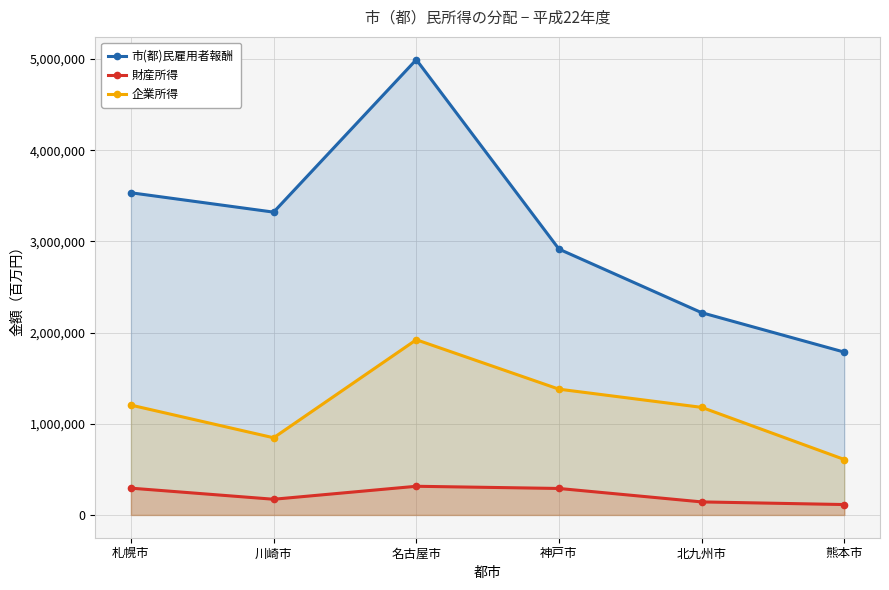

True or false: 財産所得 and 市(都)民雇用者報酬 intersect in this chart.

False